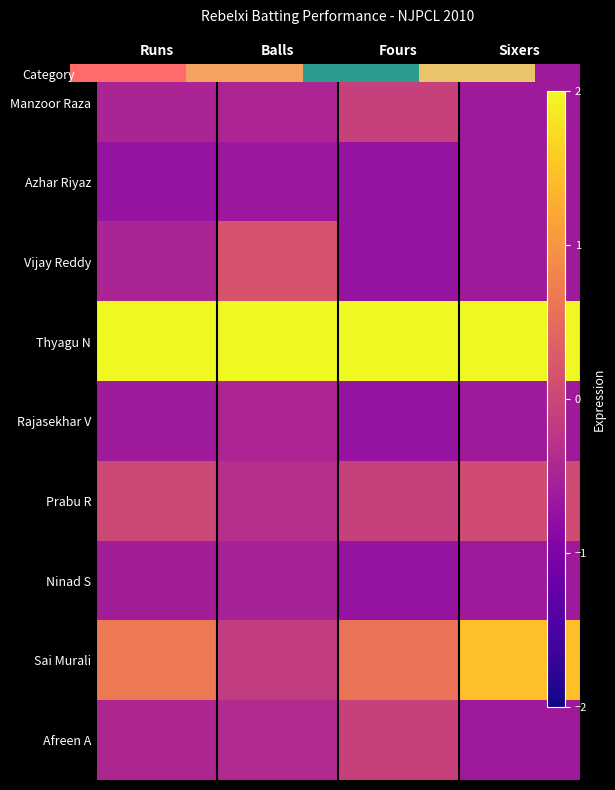

Which series has the largest total across all categories?

Thyagu N